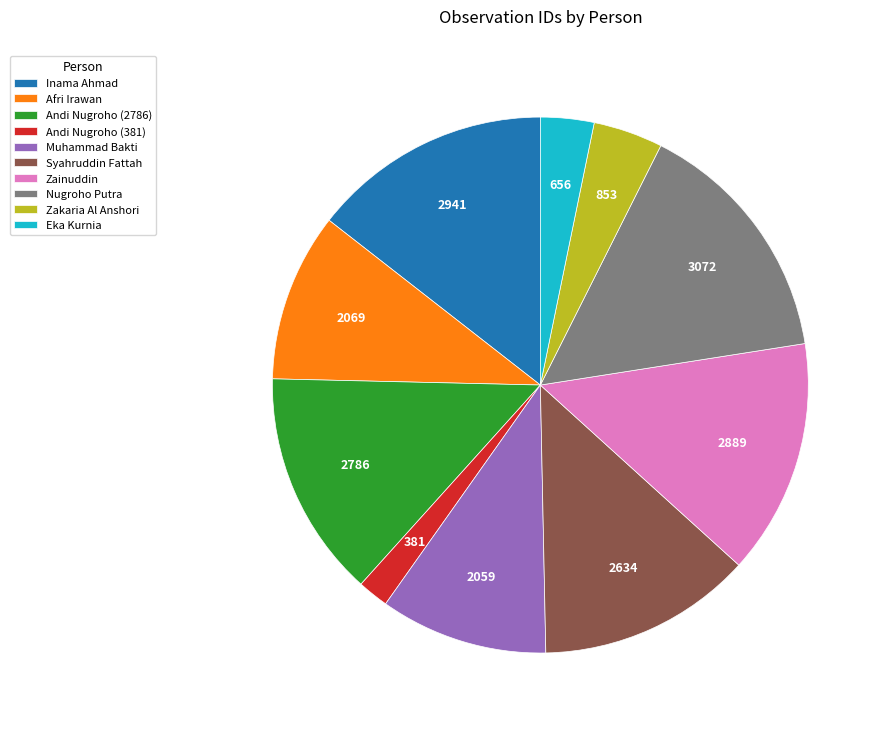

Which has a higher value, Eka Kurnia or Muhammad Bakti?

Muhammad Bakti